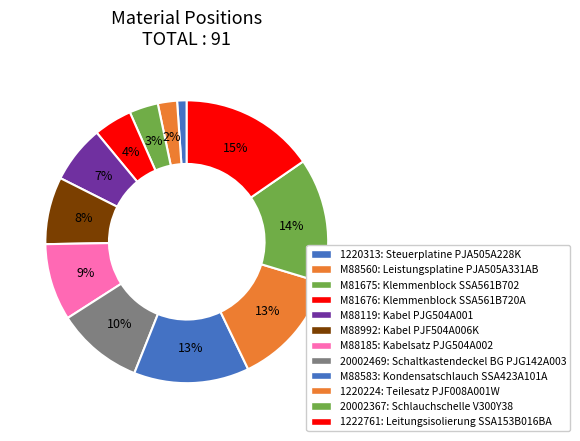

Count the number of slices in the pie.

12